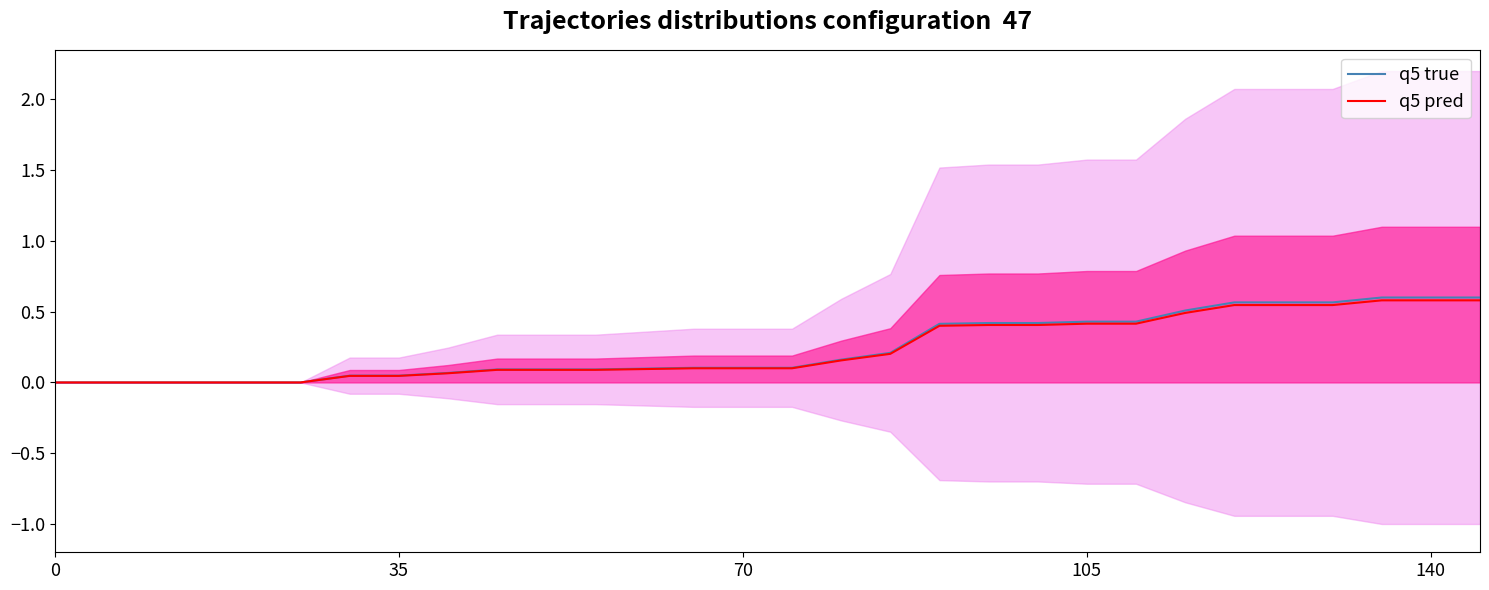

What is the maximum value for q5 true?

0.6